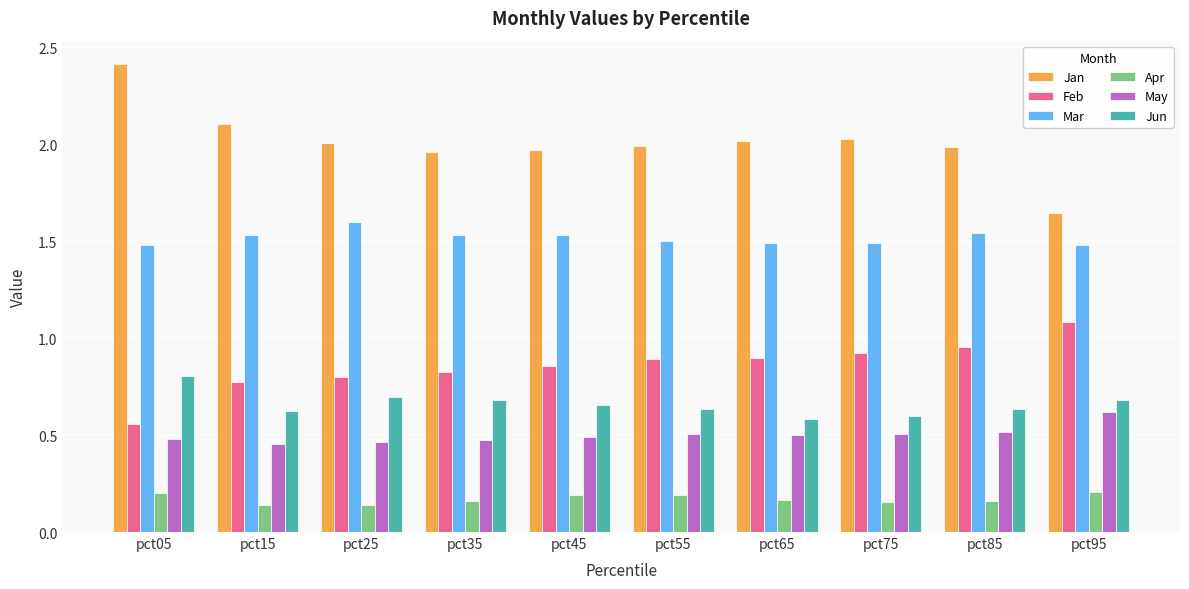

The Feb series shows 1.6 at pct85. True or false?

False